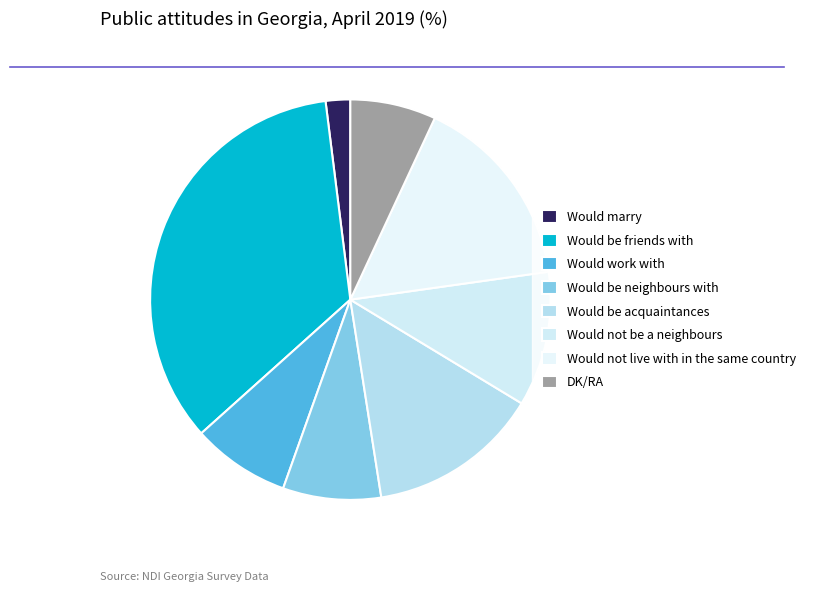

Count the number of slices in the pie.

8